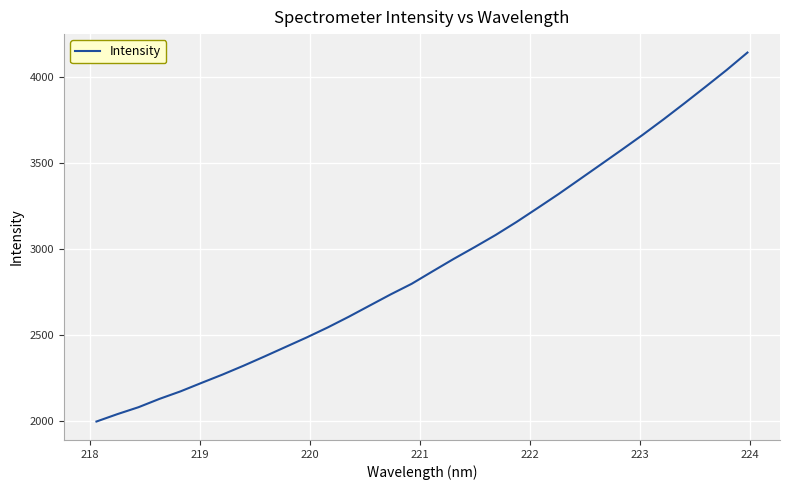

What is the greatest value displayed?

4141.1